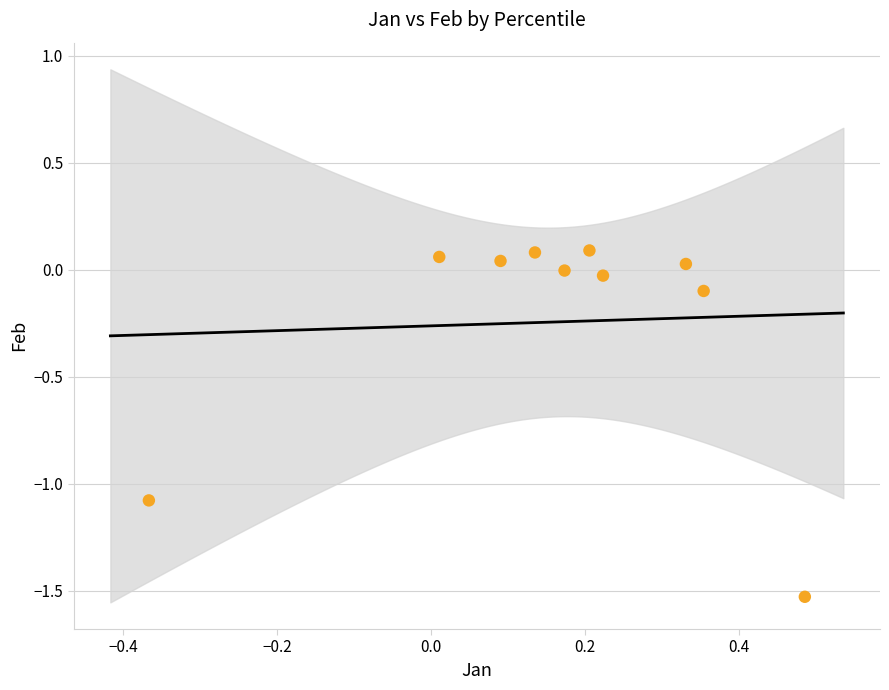

What is the range of Y values (max minus min)?

1.6